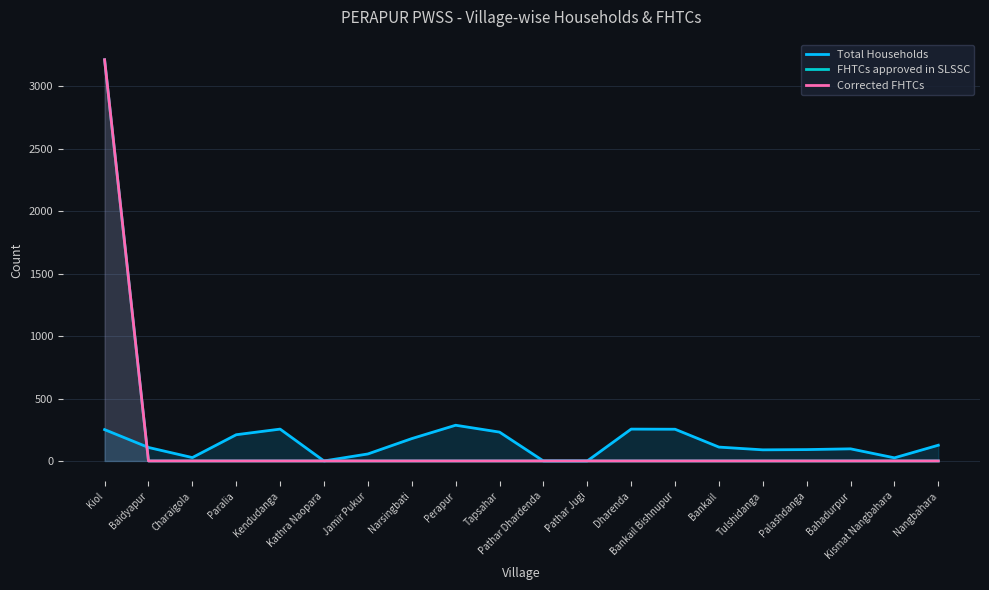

What are all the series names shown in the legend?

Total Households, FHTCs approved in SLSSC, Corrected FHTCs